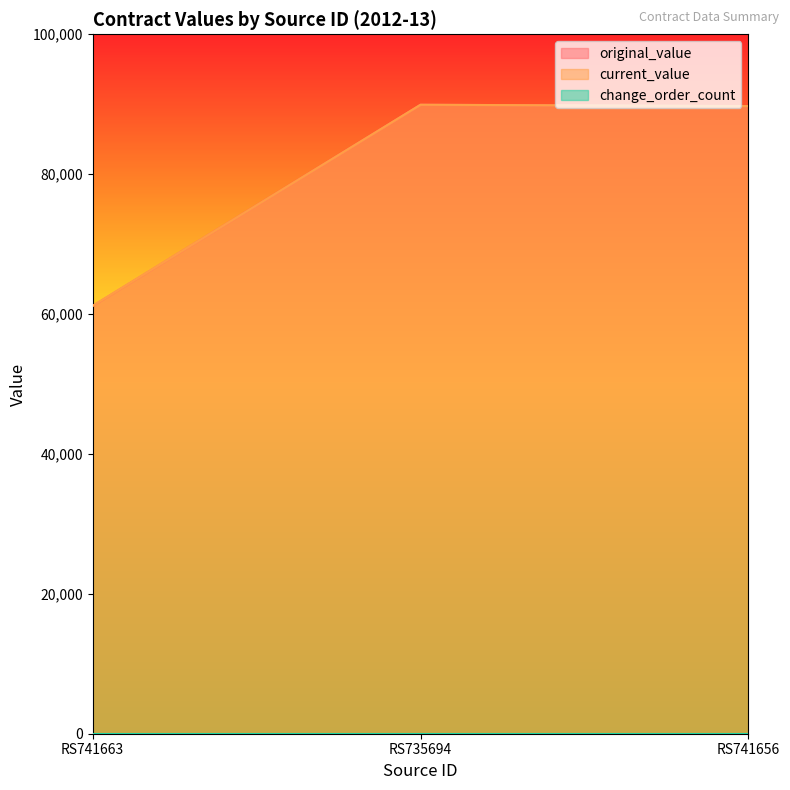

Between RS741663 and RS741656, which series saw the biggest shift?

original_value